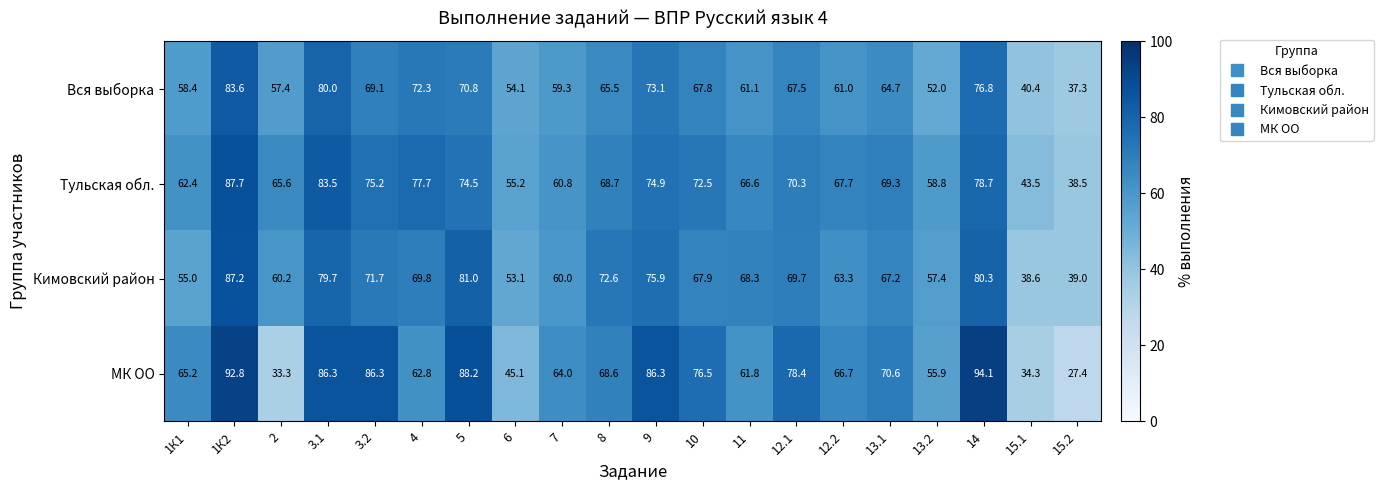

Is it true that Тульская обл. equals 118.5 at 3.1?

False